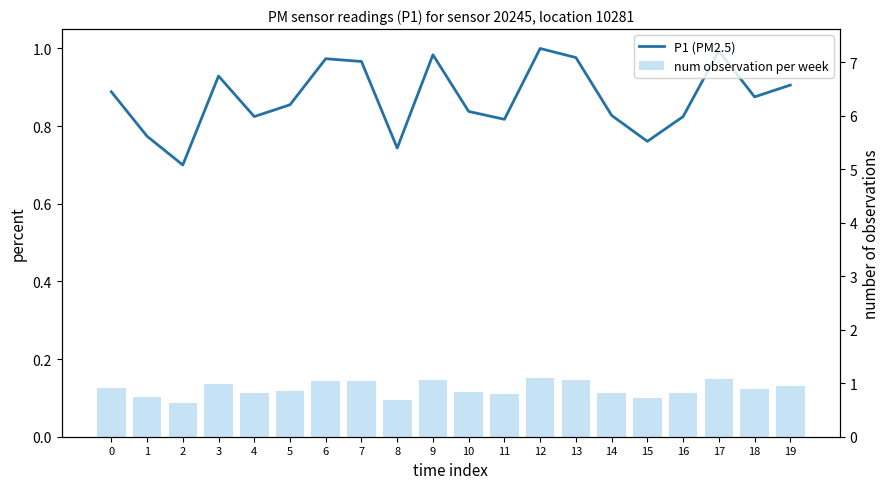

Reading left to right, transcribe all the data shown in this chart.

P1 (PM2.5): 0.9	0.8	0.7	0.9	0.8	0.9	1.0	1.0	0.7	1.0	0.8	0.8	1.0	1.0	0.8	0.8	0.8	1.0	0.9	0.9
num observation per week: 0.1	0.1	0.1	0.1	0.1	0.1	0.1	0.1	0.1	0.1	0.1	0.1	0.1	0.1	0.1	0.1	0.1	0.1	0.1	0.1